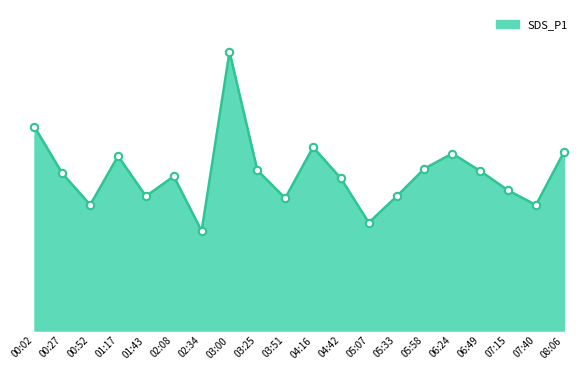

Which has a higher value, 00:52 or 05:07?

00:52